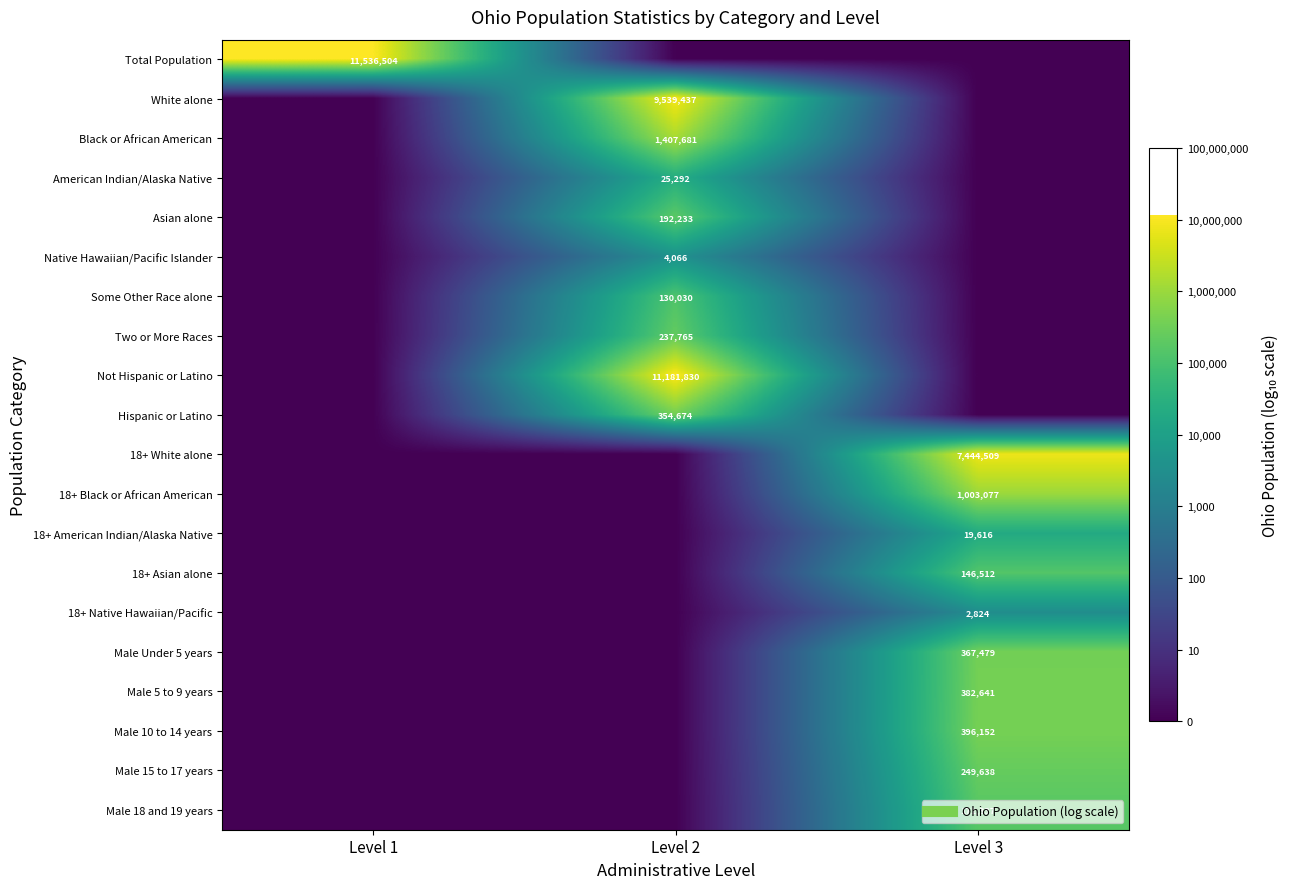

Count the number of categories in the chart.

3